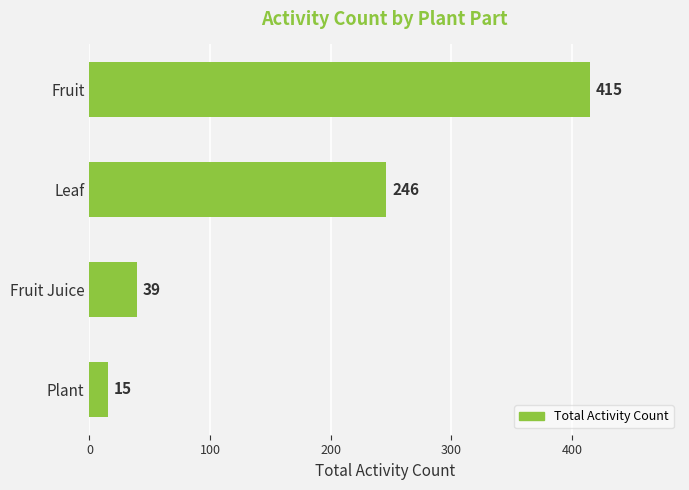

Reading bottom to top, extract all data points from this chart.

Plant=15	Fruit Juice=39	Leaf=246	Fruit=415